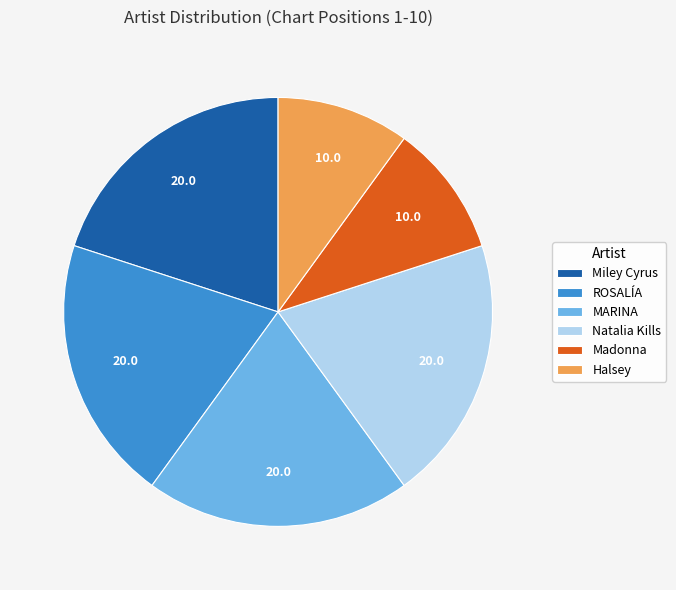

Is it true that Miley Cyrus is 35% of the pie?

False